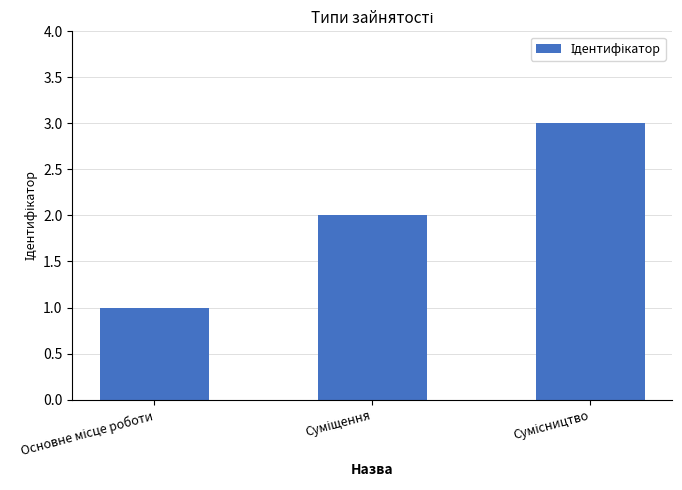

What is the maximum value shown in the chart?

3